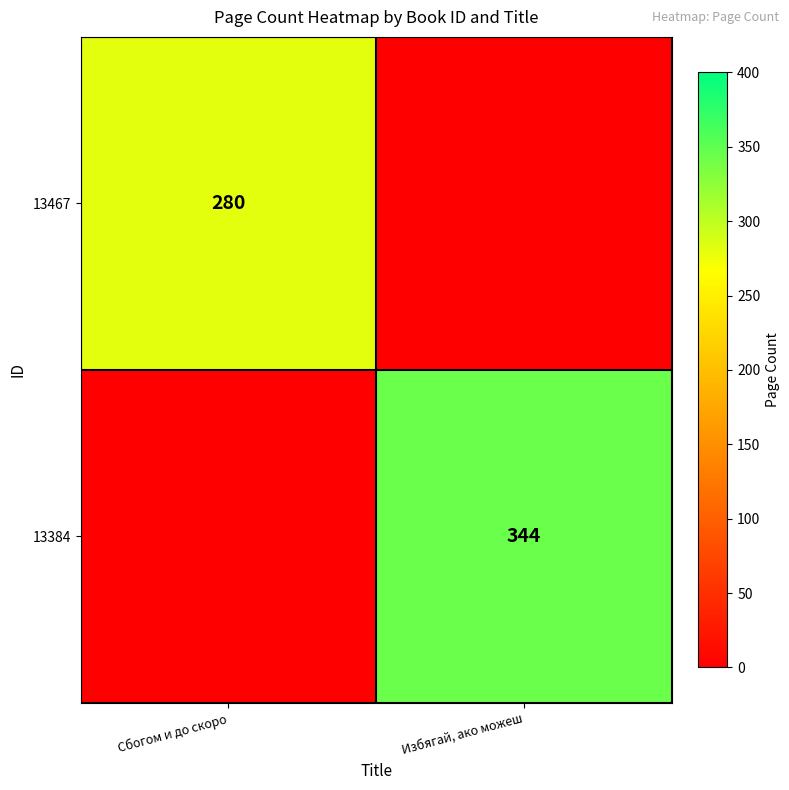

The 13384 series shows 485 at Избягай, ако можеш. True or false?

False